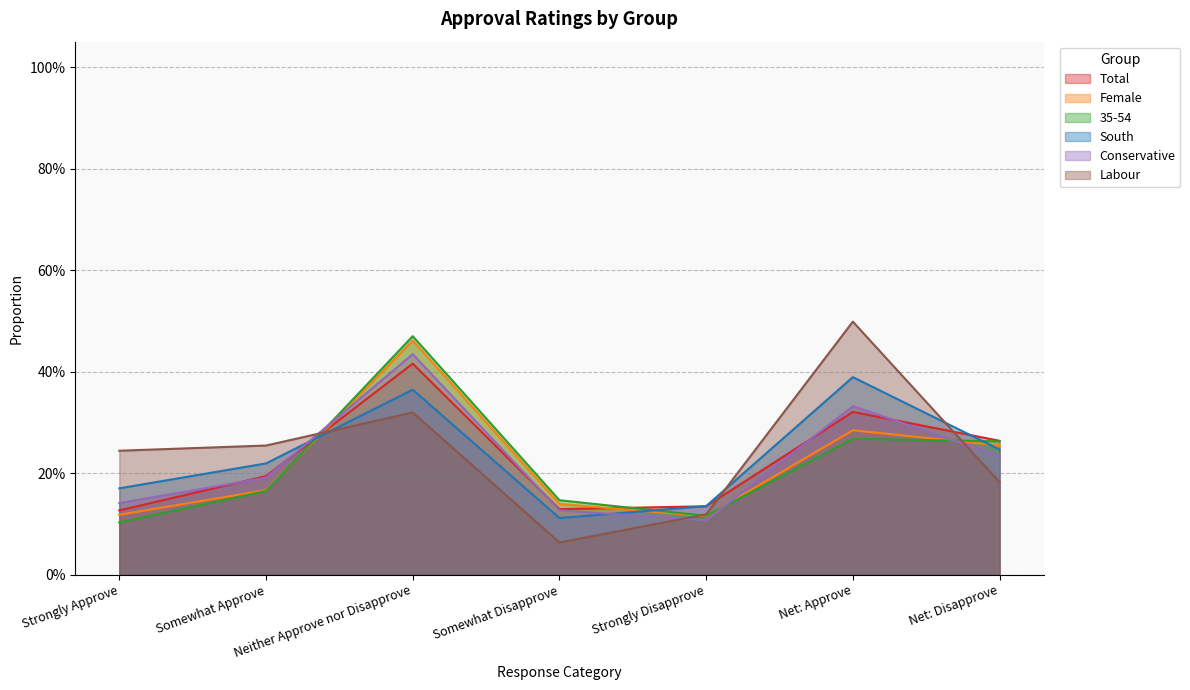

What is the label of the 7th point from the right?

Strongly Approve